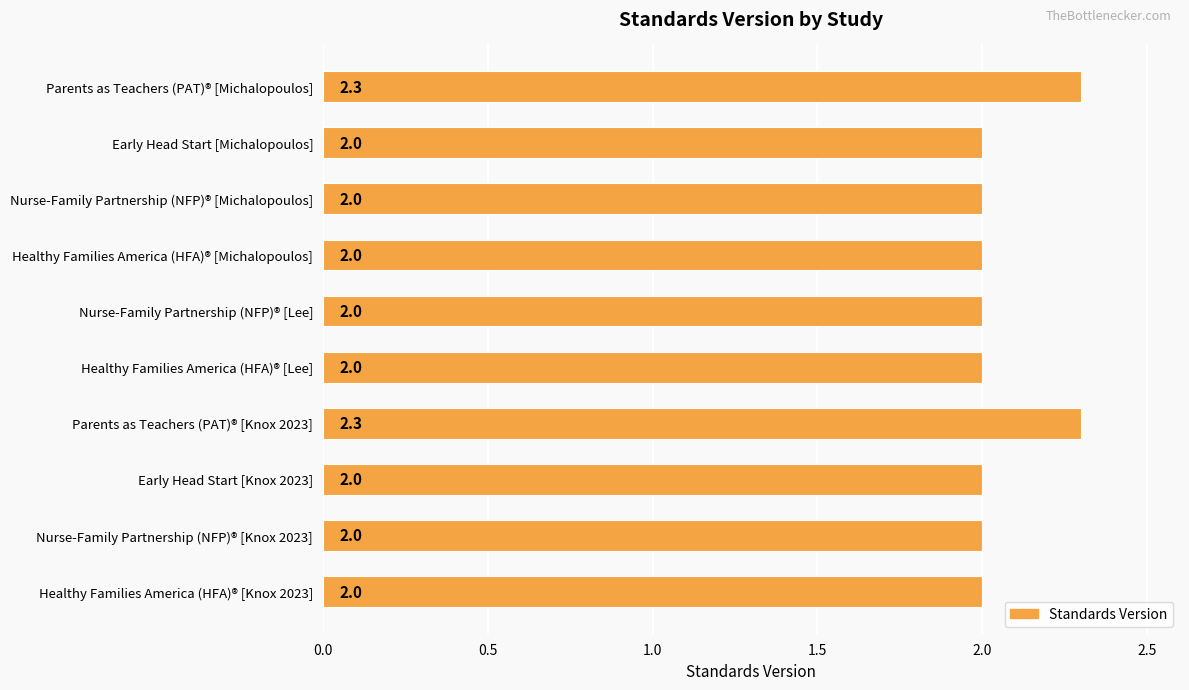

Reading bottom to top, list all the values displayed in this chart.

Healthy Families America (HFA)® [Knox 2023]=2.0	Nurse-Family Partnership (NFP)® [Knox 2023]=2.0	Early Head Start [Knox 2023]=2.0	Parents as Teachers (PAT)® [Knox 2023]=2.3	Healthy Families America (HFA)® [Lee]=2.0	Nurse-Family Partnership (NFP)® [Lee]=2.0	Healthy Families America (HFA)® [Michalopoulos]=2.0	Nurse-Family Partnership (NFP)® [Michalopoulos]=2.0	Early Head Start [Michalopoulos]=2.0	Parents as Teachers (PAT)® [Michalopoulos]=2.3